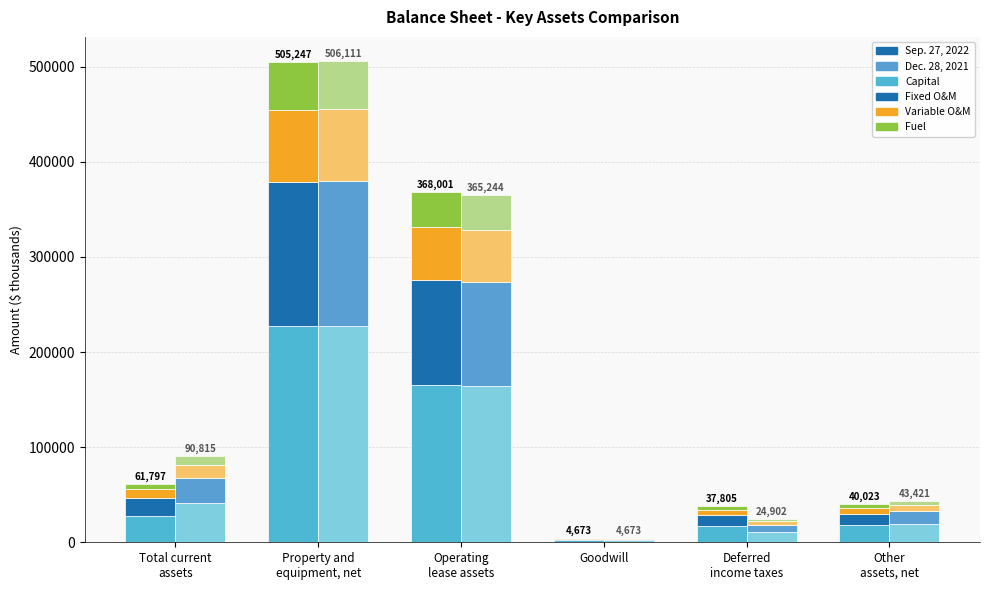

The Fuel series shows 62114.4 at Operating
lease assets. True or false?

False